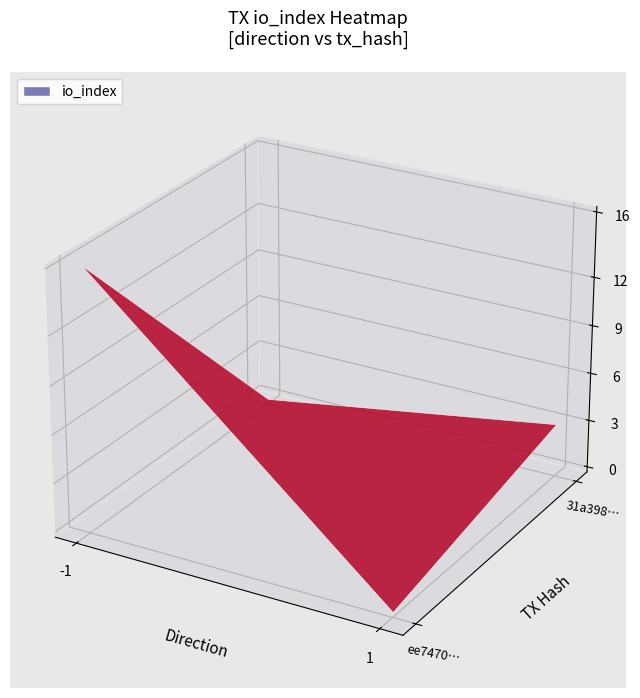

Is the value of 31a3984a40b894c3c6e8d53510203139fd905c5 at io_index greater than the value of ee7470c250b2c63a4db8d53dec239e6029f52f1 at value?

No